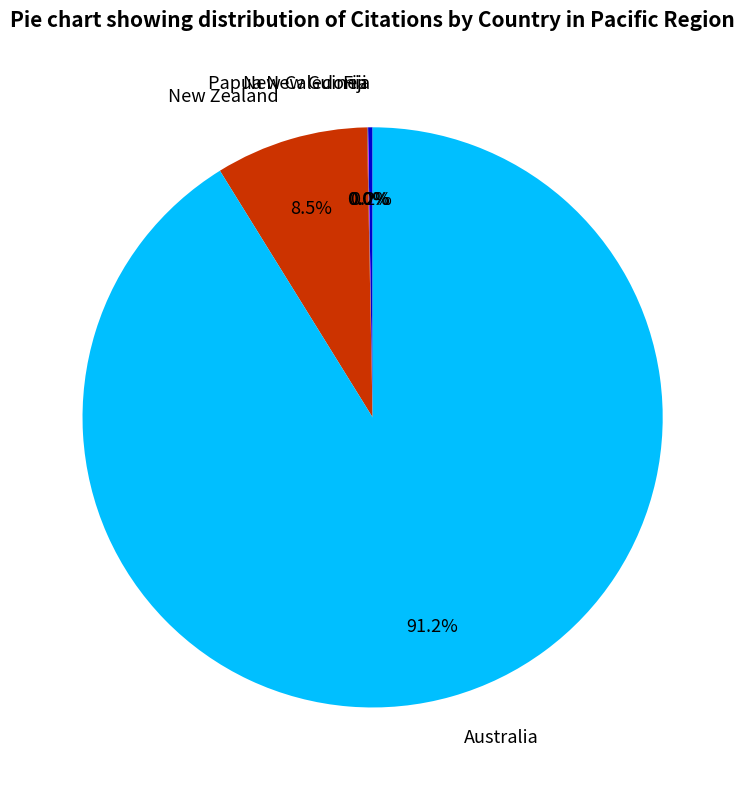

Which category has the biggest portion of the pie?

Australia